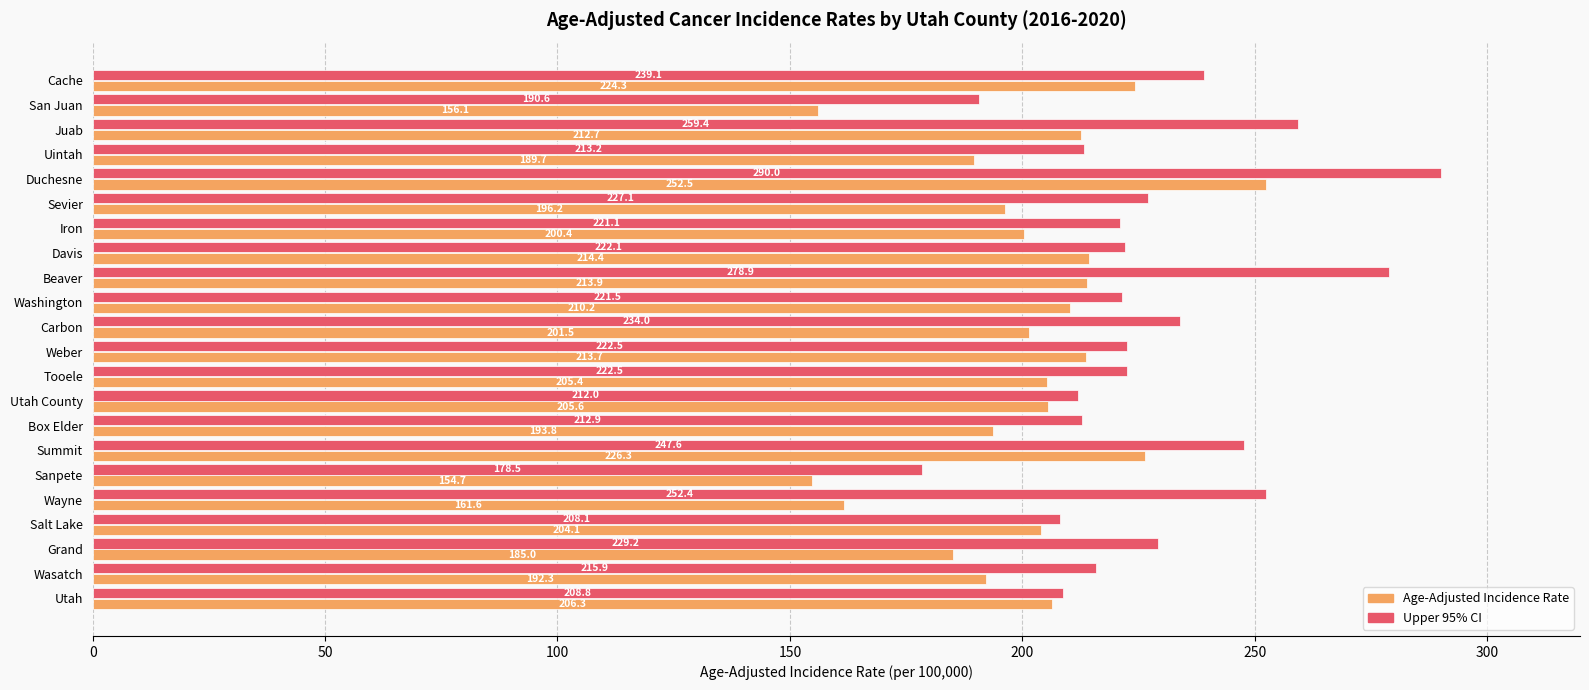

What value does the Age-Adjusted Incidence Rate series have at Washington?

210.2